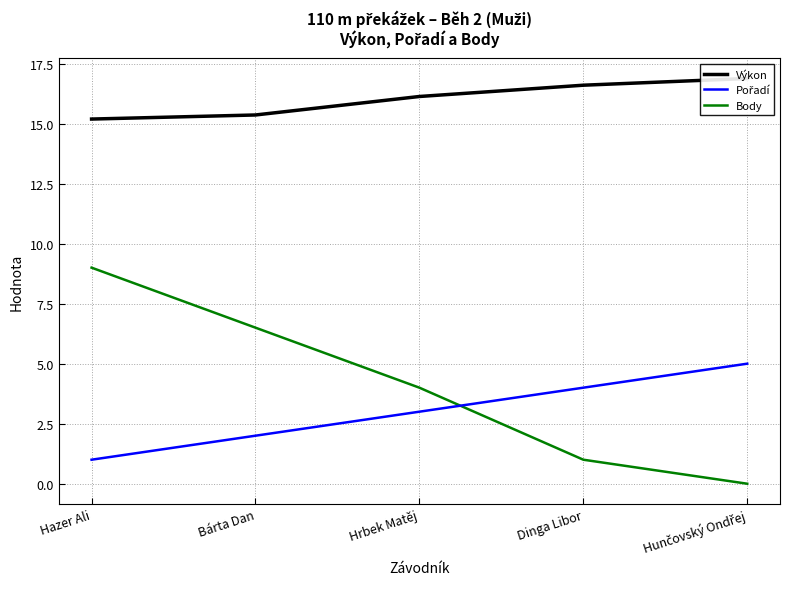

True or false: Výkon has a value of 10.3 at Dinga Libor.

False